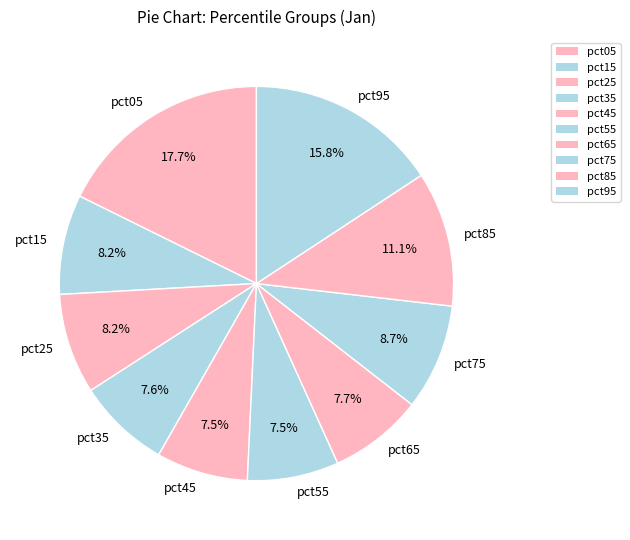

Between pct65 and pct05, which is larger?

pct05